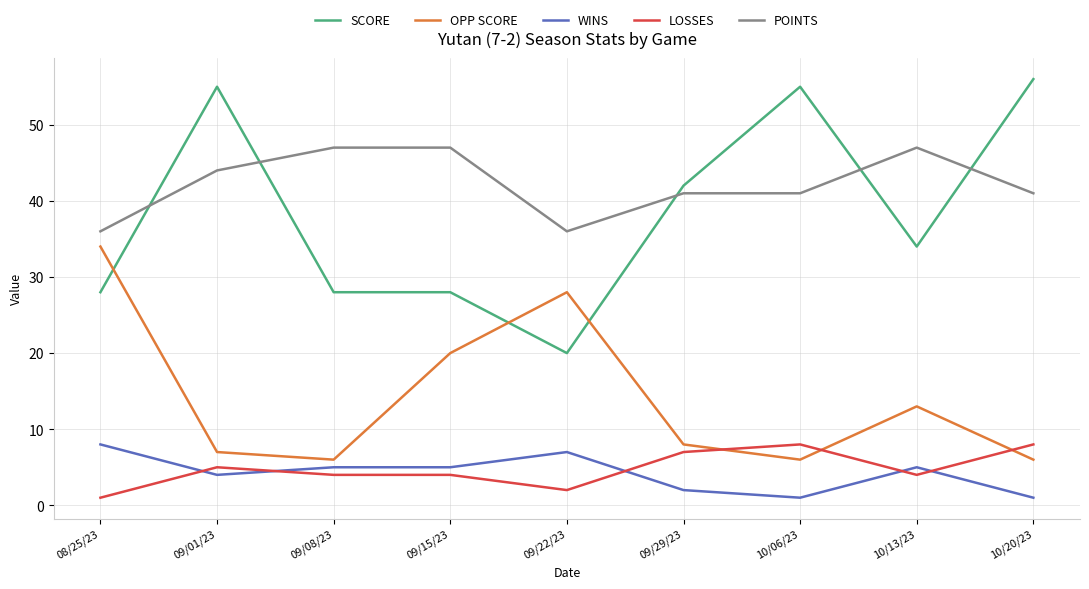

What are all the series names shown in the legend?

SCORE, OPP SCORE, WINS, LOSSES, POINTS